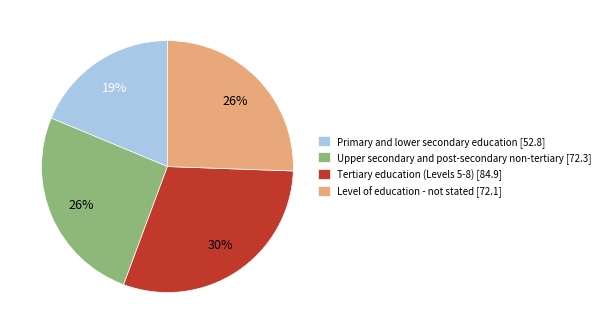

What is the largest slice in the pie chart?

Tertiary education (Levels 5-8)